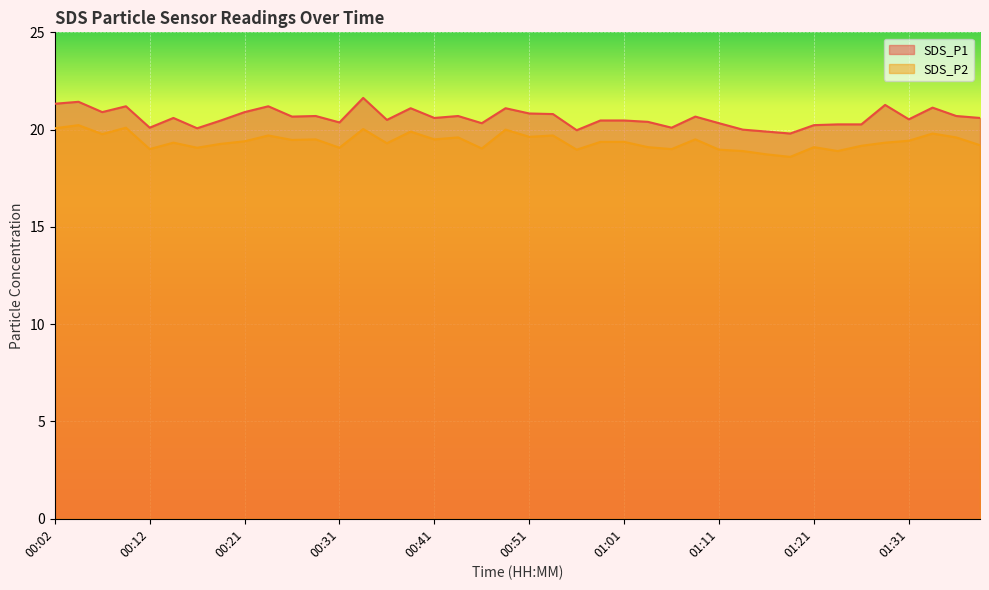

At which category does SDS_P1 reach its first local valley?

00:07